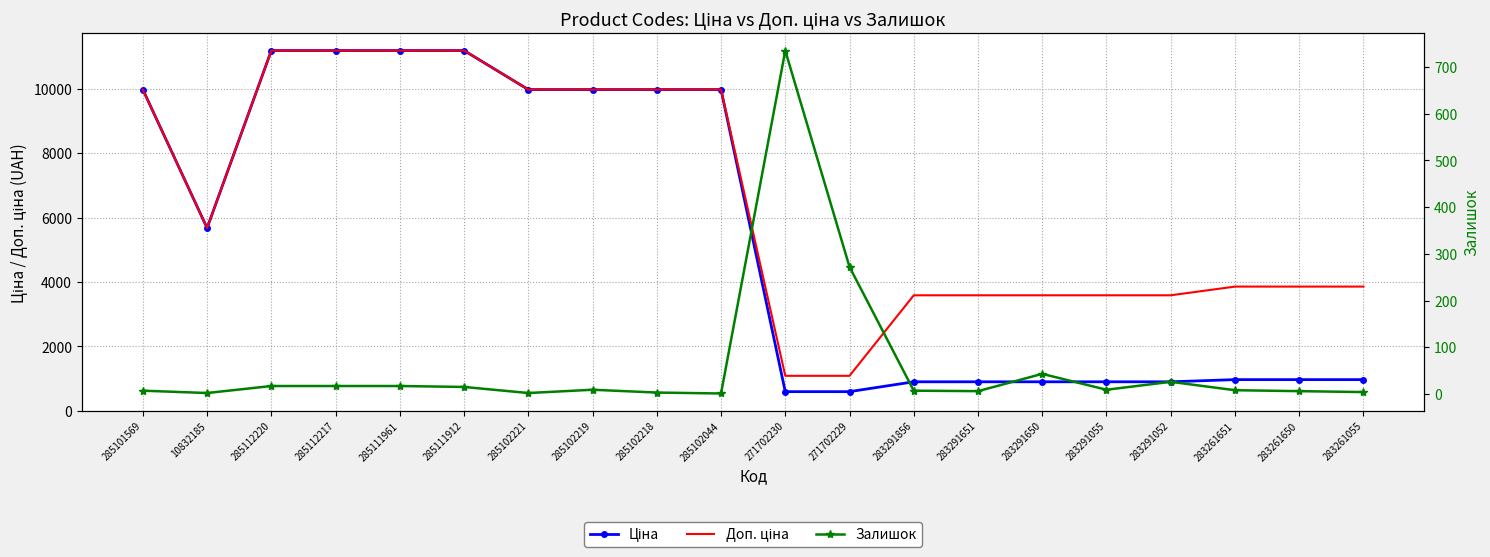

At which label does Залишок first exceed 9?

285112220